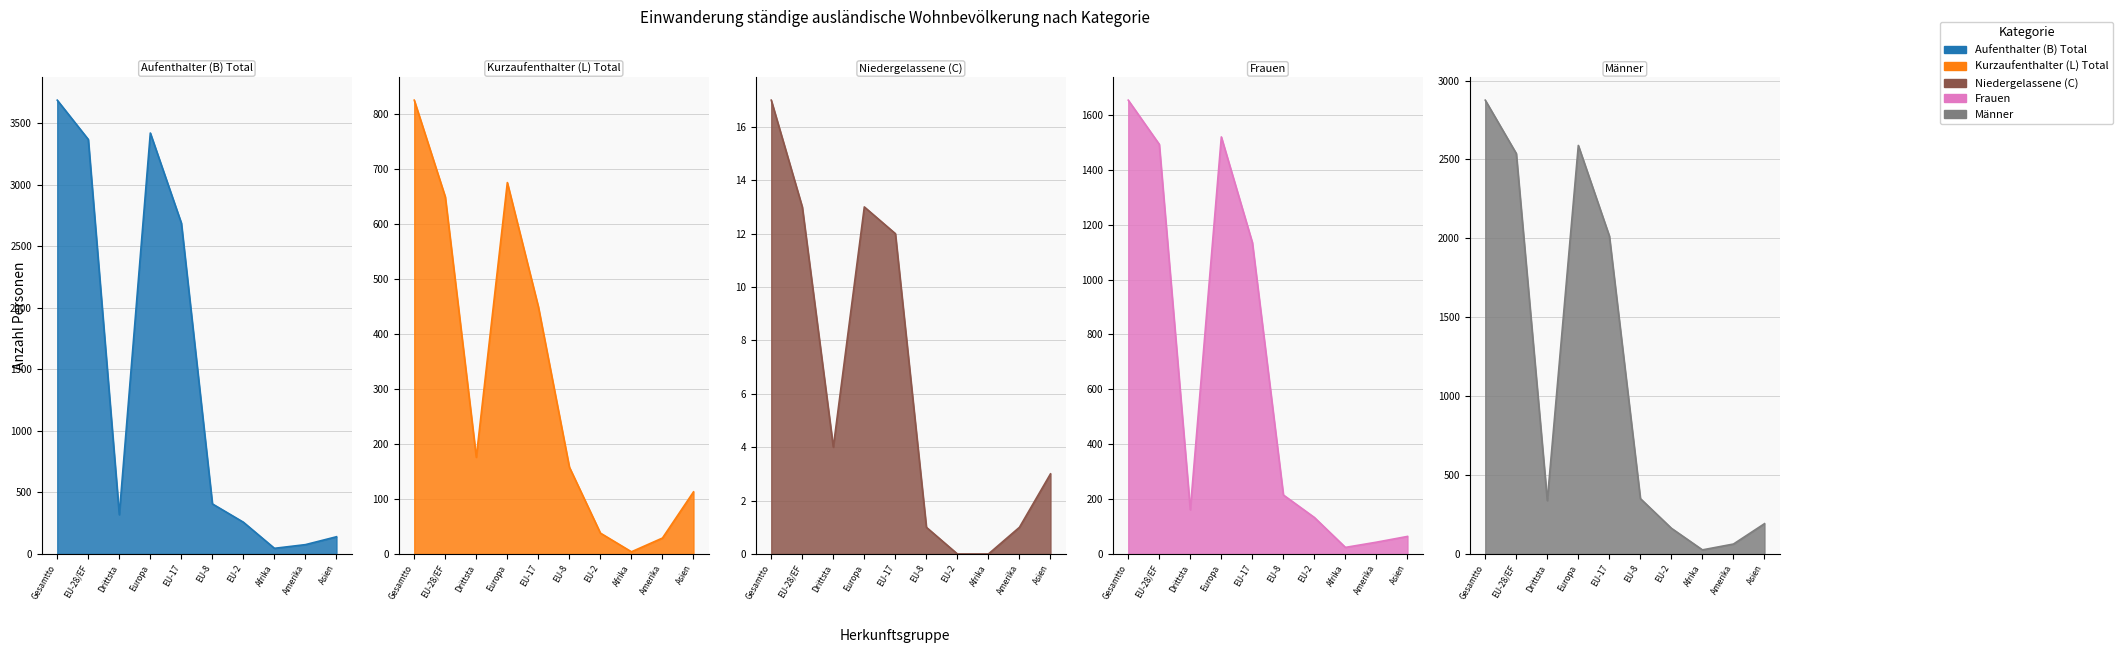

Count the number of categories in the chart.

10